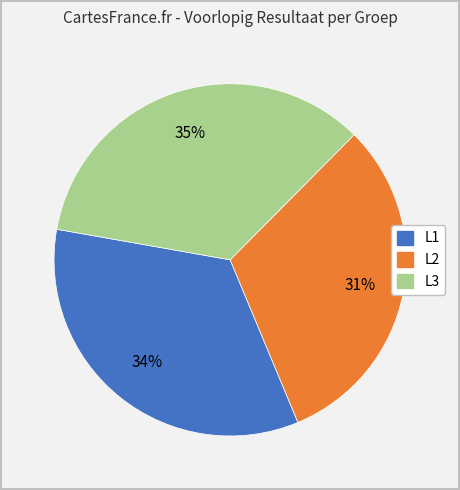

To the nearest percent, what is the average slice percentage?

33%